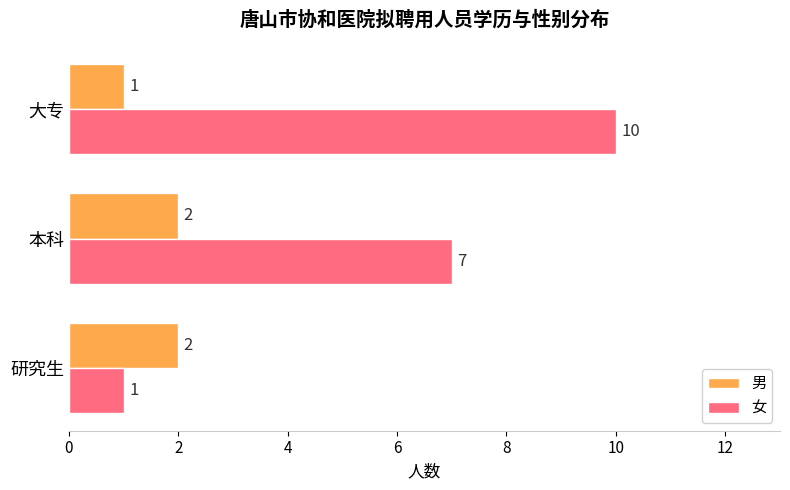

The 男 series shows 3 at 本科. True or false?

False